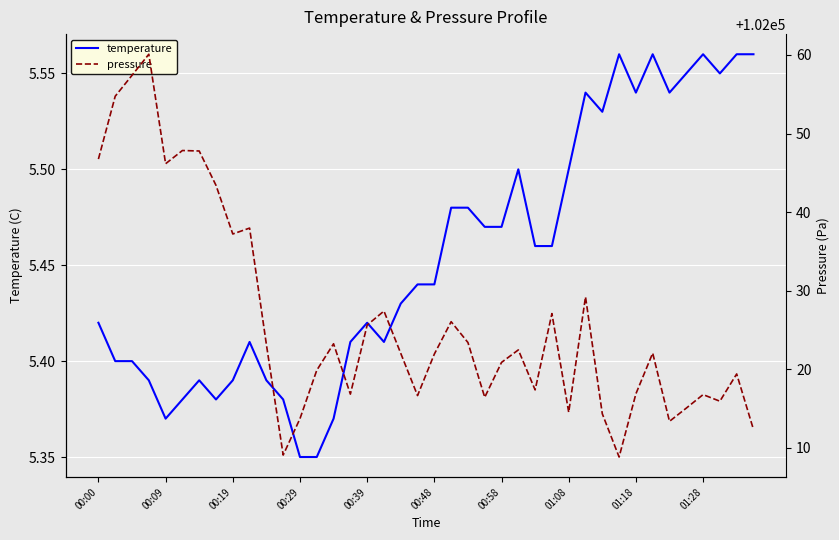

What is the minimum value for temperature?

5.3